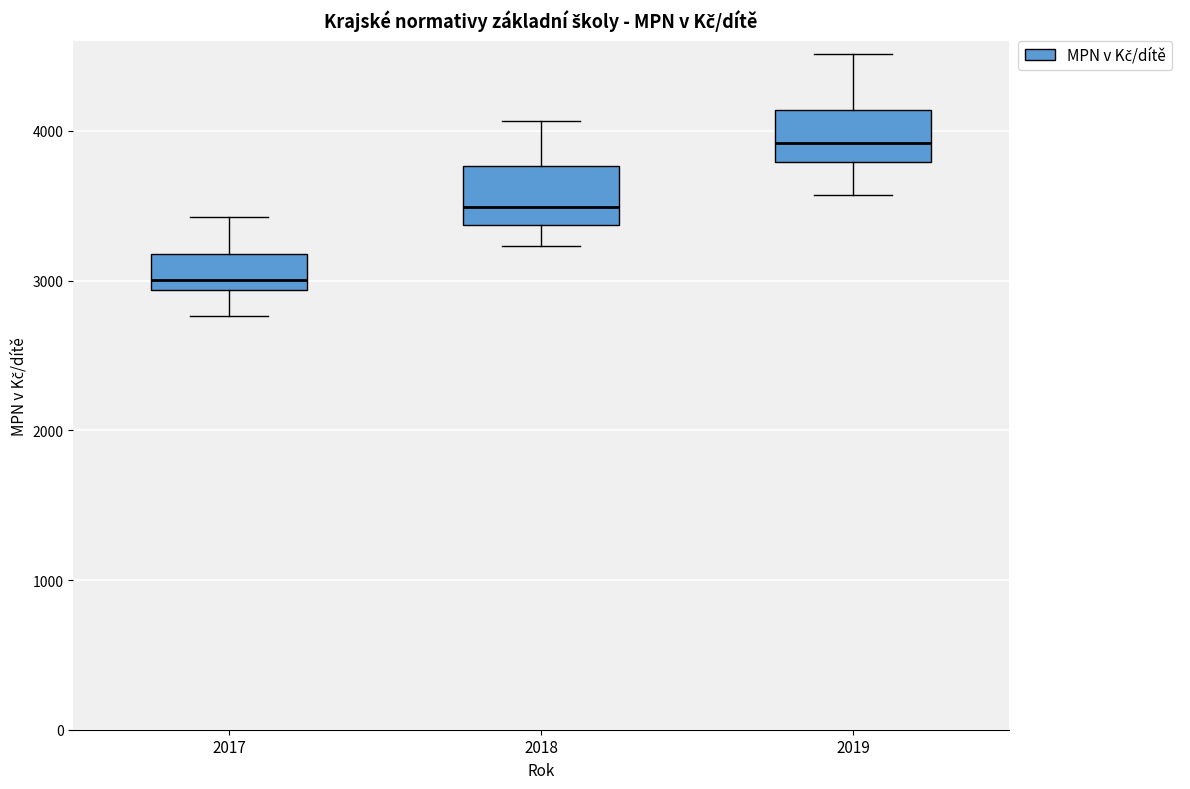

Reading left to right, read every box against the y-axis: the position of its median line, the range the box covers, and the ends of its whiskers. The values are not printed on the chart, so give them approximately, as read against the axis.

2017: median 3000, box 2900 to 3200, whiskers 2800 to 3400
2018: median 3500, box 3400 to 3800, whiskers 3200 to 4100
2019: median 3900, box 3800 to 4100, whiskers 3600 to 4500